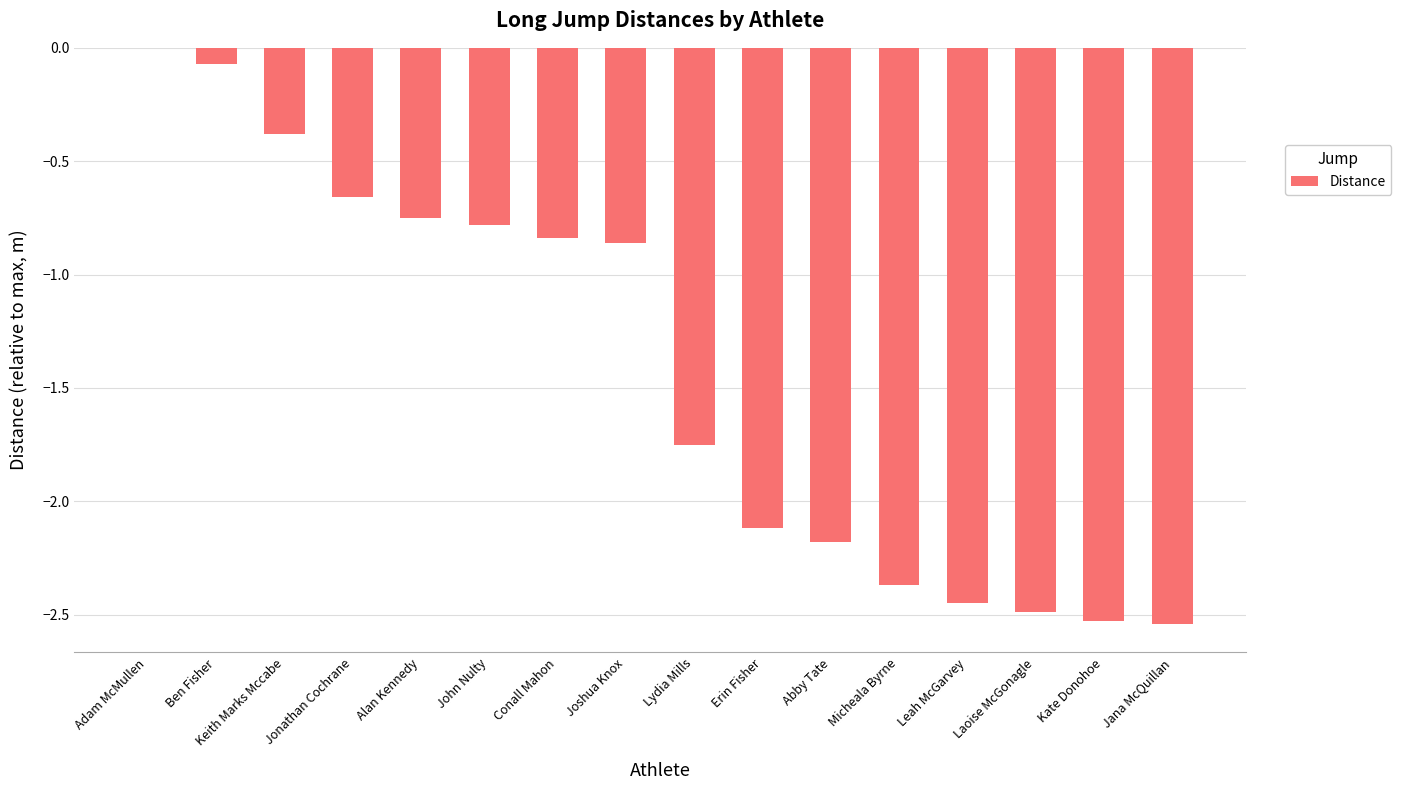

The value at John Nulty is -1.1. True or false?

False